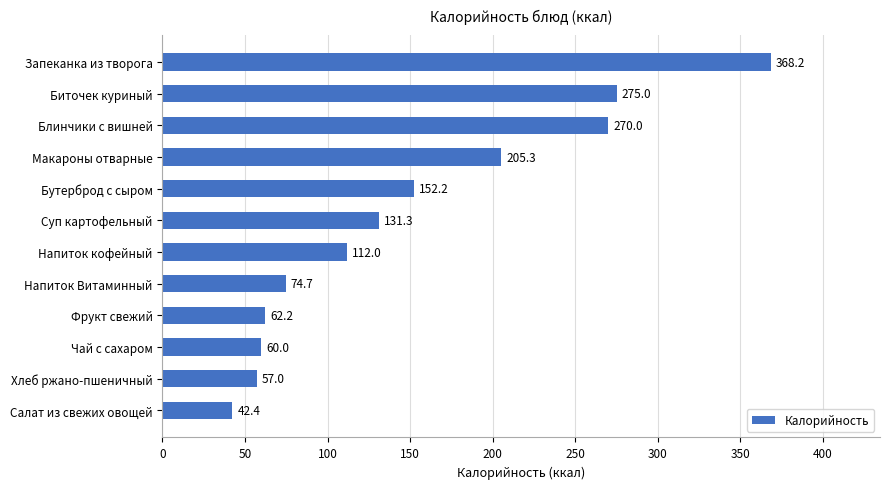

Rank the categories by value from lowest to highest.

Салат из свежих овощей, Хлеб ржано-пшеничный, Чай с сахаром, Фрукт свежий, Напиток Витаминный, Напиток кофейный, Суп картофельный, Бутерброд с сыром, Макароны отварные, Блинчики с вишней, Биточек куриный, Запеканка из творога